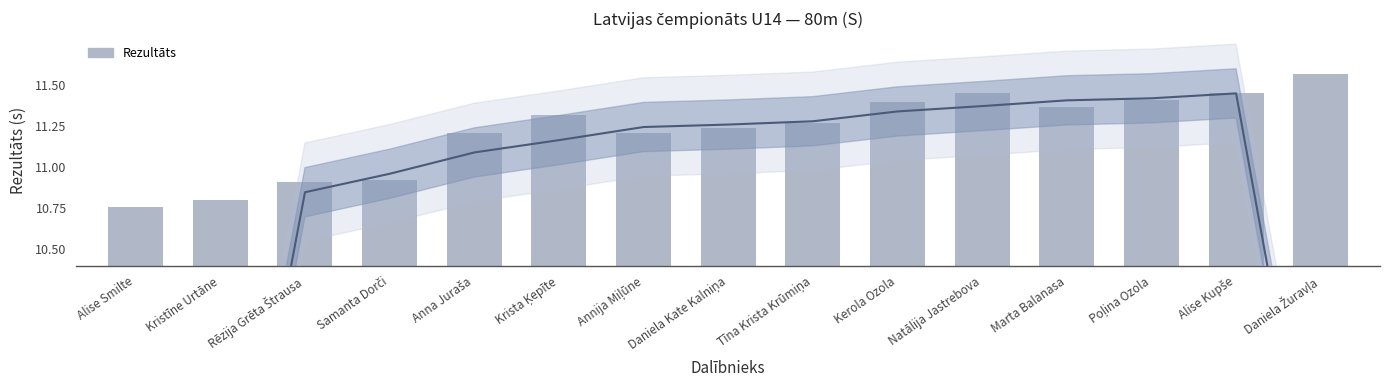

Approximately how many times larger is the value at Kristīne Urtāne compared to Rēzija Grēta Štrausa?

1.0